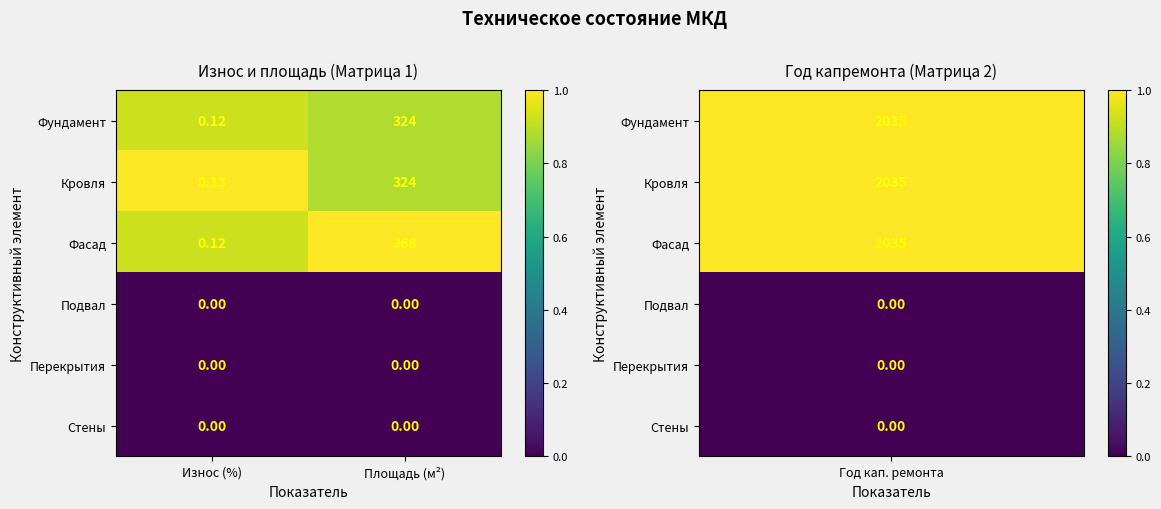

Where is Фундамент nearest to the value 162?

Износ (%)